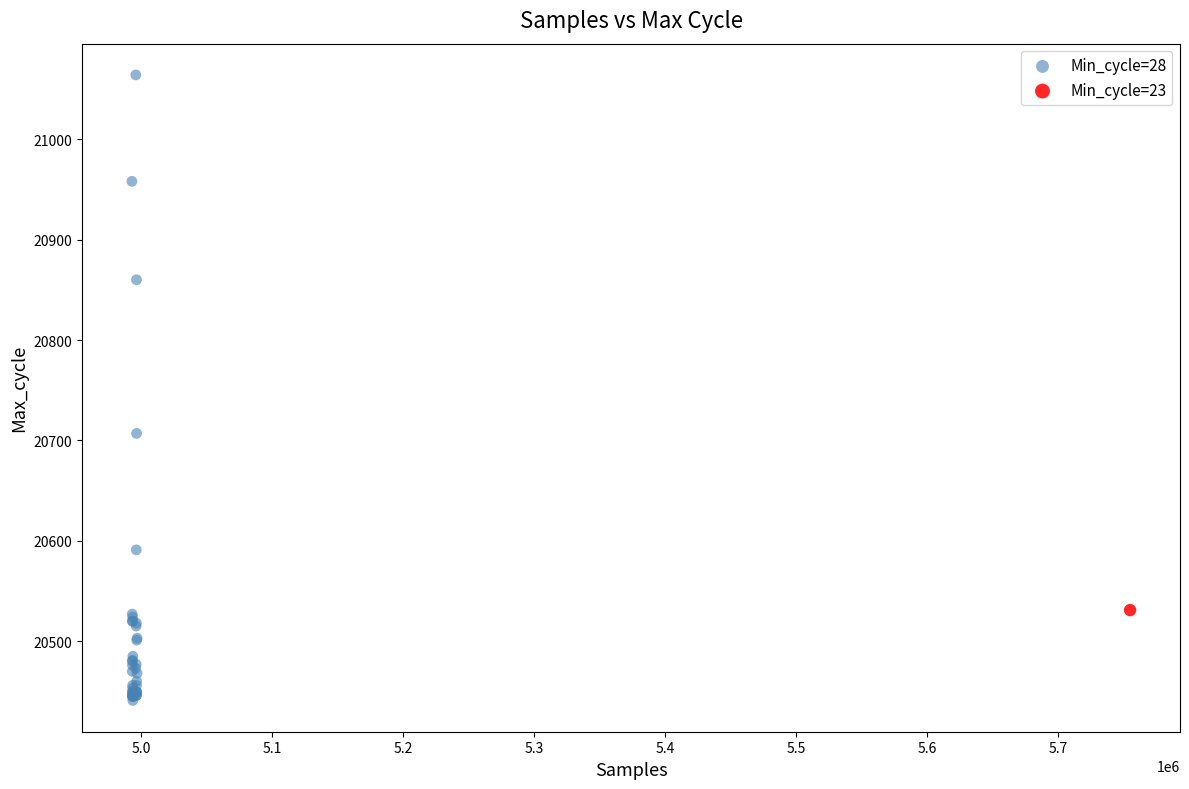

What are all the series names shown in the legend?

Min_cycle=28, Min_cycle=23